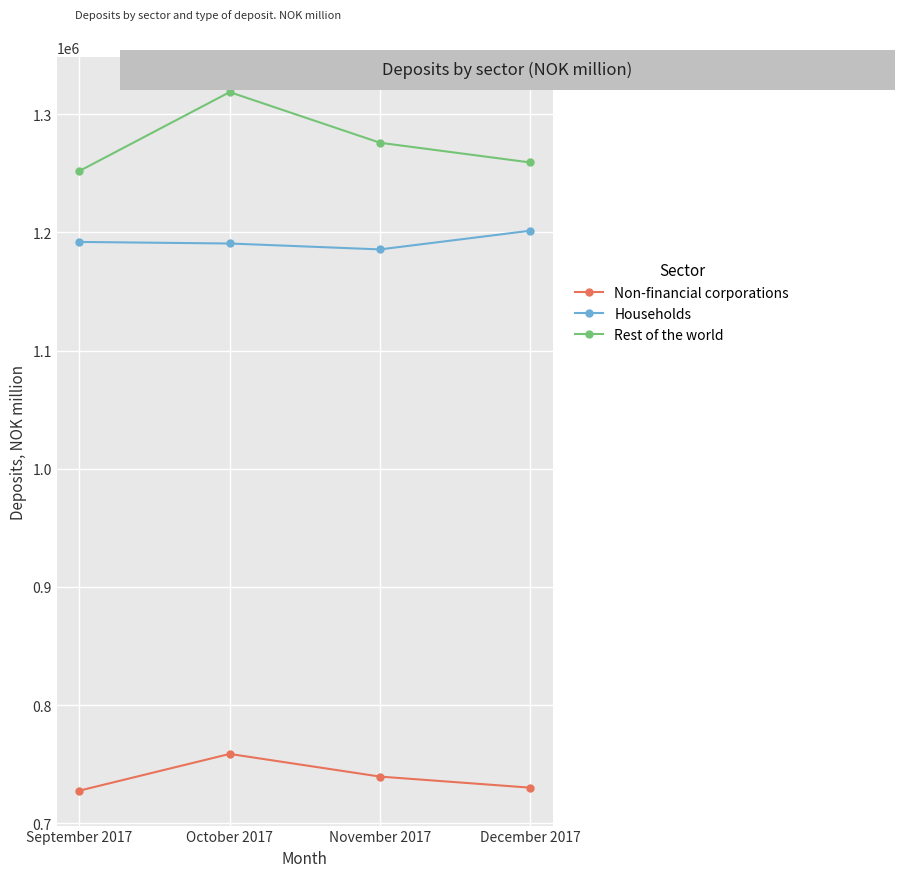

What is the difference between the highest and lowest values at September 2017?

524229